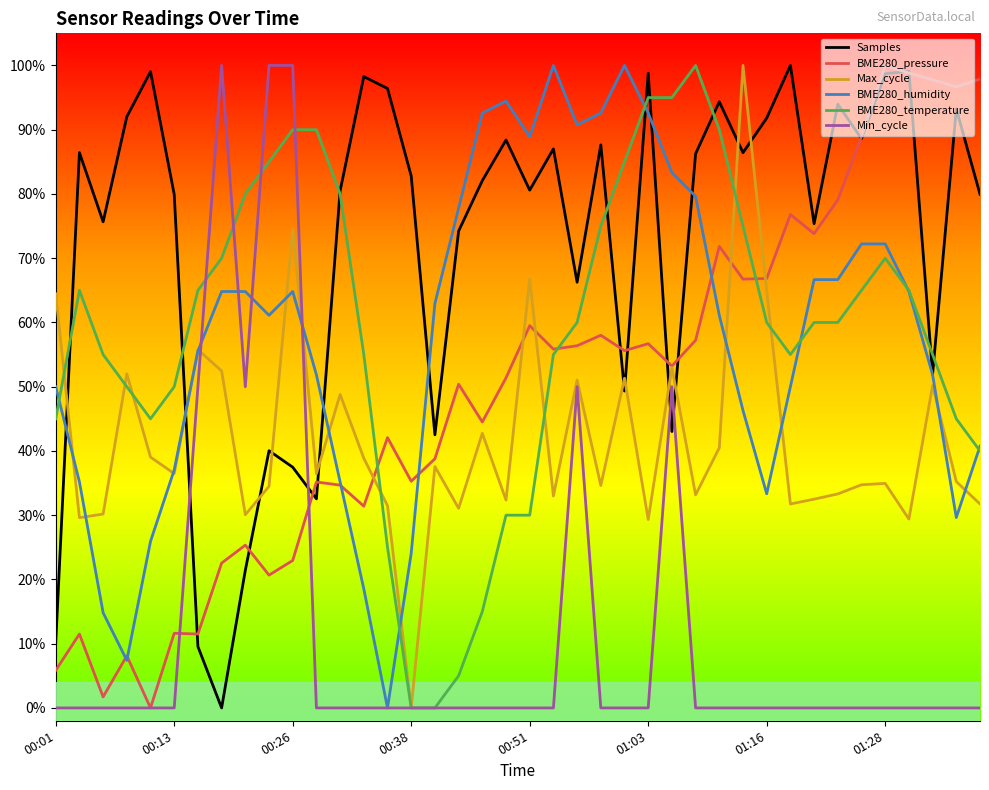

Reading left to right, list all the values displayed in this chart.

Samples: 0.1	0.9	0.8	0.9	1.0	0.8	0.1	0.0	0.2	0.4	0.4	0.3	0.8	1.0	1.0	0.8	0.4	0.7	0.8	0.9	0.8	0.9	0.7	0.9	0.5	1.0	0.4	0.9	0.9	0.9	0.9	1.0	0.8	0.9	0.9	1.0	1.0	0.5	0.9	0.8
BME280_pressure: 0.1	0.1	0.0	0.1	0.0	0.1	0.1	0.2	0.3	0.2	0.2	0.4	0.3	0.3	0.4	0.4	0.4	0.5	0.4	0.5	0.6	0.6	0.6	0.6	0.6	0.6	0.5	0.6	0.7	0.7	0.7	0.8	0.7	0.8	0.9	1.0	1.0	1.0	1.0	1.0
Max_cycle: 0.6	0.3	0.3	0.5	0.4	0.4	0.6	0.5	0.3	0.3	0.7	0.4	0.5	0.4	0.3	0.0	0.4	0.3	0.4	0.3	0.7	0.3	0.5	0.3	0.5	0.3	0.5	0.3	0.4	1.0	0.6	0.3	0.3	0.3	0.3	0.3	0.3	0.5	0.4	0.3
BME280_humidity: 0.5	0.4	0.1	0.1	0.3	0.4	0.6	0.6	0.6	0.6	0.6	0.5	0.4	0.2	0.0	0.2	0.6	0.8	0.9	0.9	0.9	1.0	0.9	0.9	1.0	0.9	0.8	0.8	0.6	0.5	0.3	0.5	0.7	0.7	0.7	0.7	0.6	0.5	0.3	0.4
BME280_temperature: 0.5	0.7	0.6	0.5	0.5	0.5	0.7	0.7	0.8	0.8	0.9	0.9	0.8	0.6	0.3	0.0	0.0	0.1	0.2	0.3	0.3	0.6	0.6	0.8	0.8	1.0	1.0	1.0	0.9	0.8	0.6	0.6	0.6	0.6	0.7	0.7	0.7	0.6	0.5	0.4
Min_cycle: 0.0	0.0	0.0	0.0	0.0	0.0	0.5	1.0	0.5	1.0	1.0	0.0	0.0	0.0	0.0	0.0	0.0	0.0	0.0	0.0	0.0	0.0	0.5	0.0	0.0	0.0	0.5	0.0	0.0	0.0	0.0	0.0	0.0	0.0	0.0	0.0	0.0	0.0	0.0	0.0